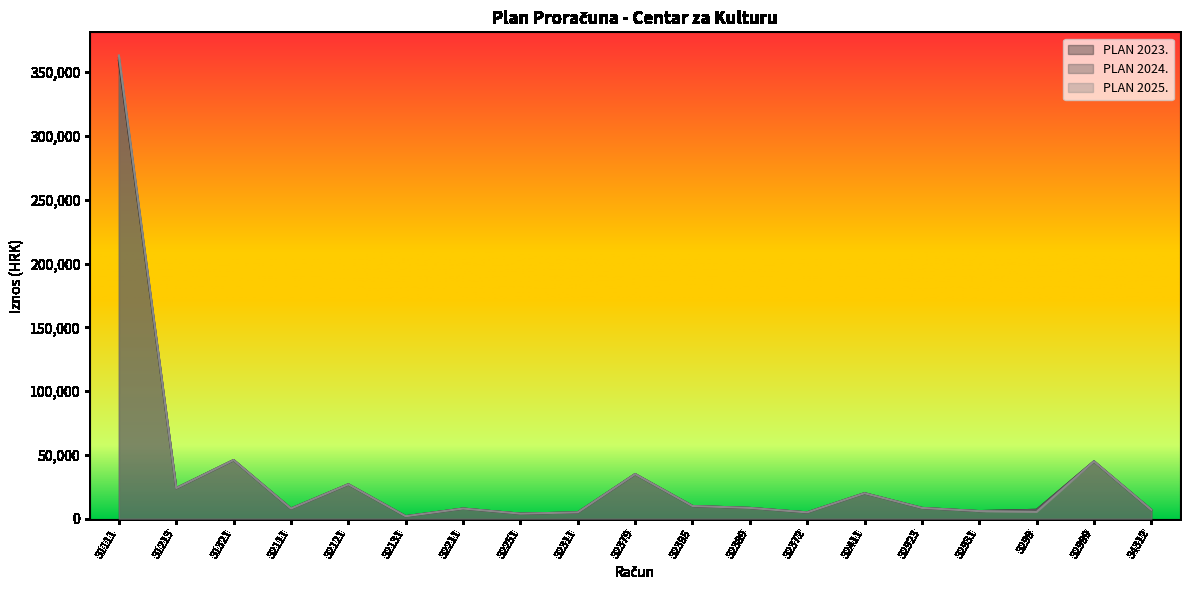

How many lines are shown in the chart?

3